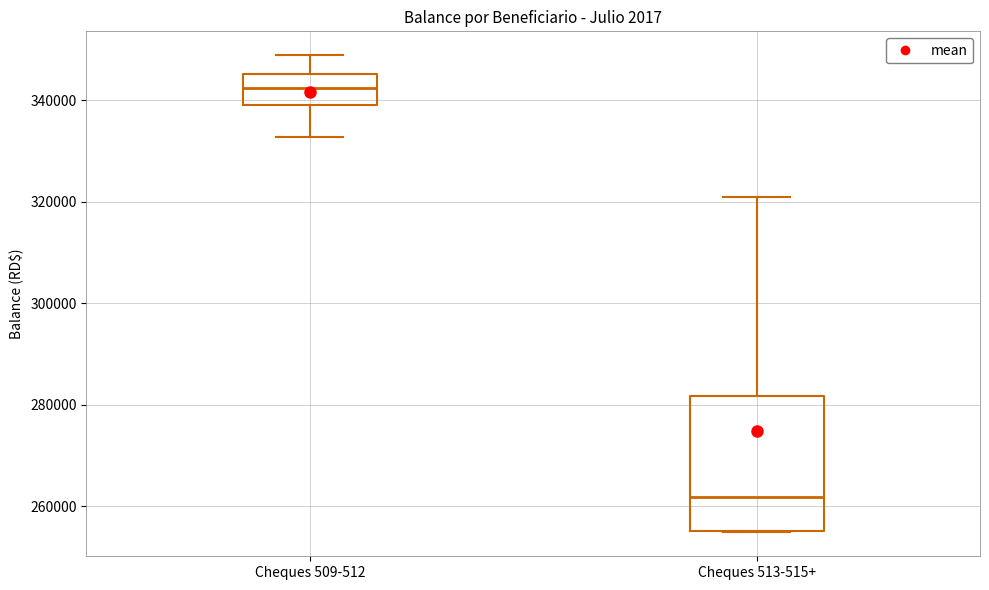

Reading left to right, transcribe this box plot: for each box, give where its median line is, the range the box spans, and where its two whiskers end, as read against the y-axis. The values are not printed on the chart, so give them approximately, as read against the axis.

Cheques 509-512: median 342000, box 338000 to 346000, whiskers 332000 to 348000
Cheques 513-515+: median 262000, box 256000 to 282000, whiskers 254000 to 320000